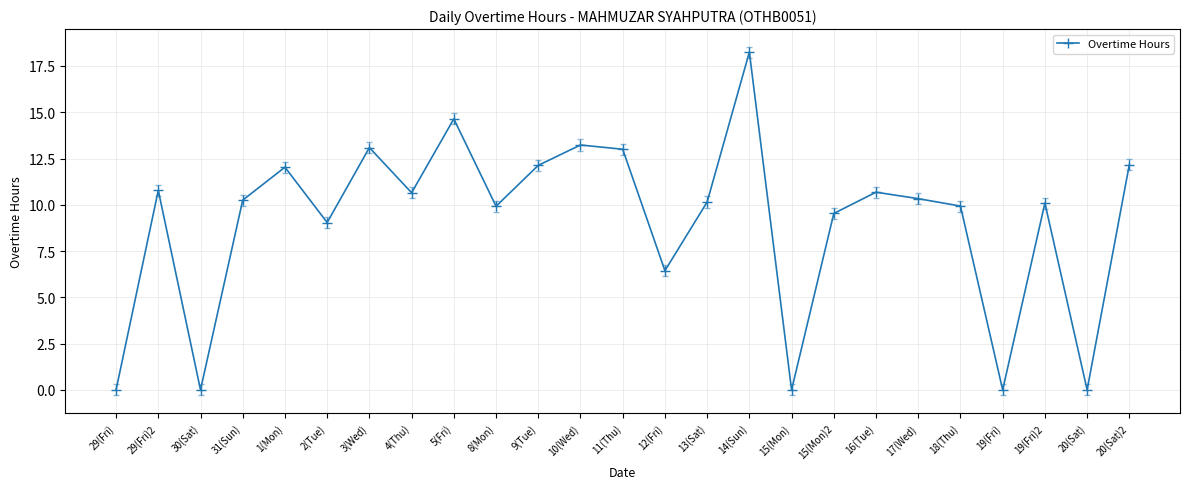

How many categories are shown in the chart?

25